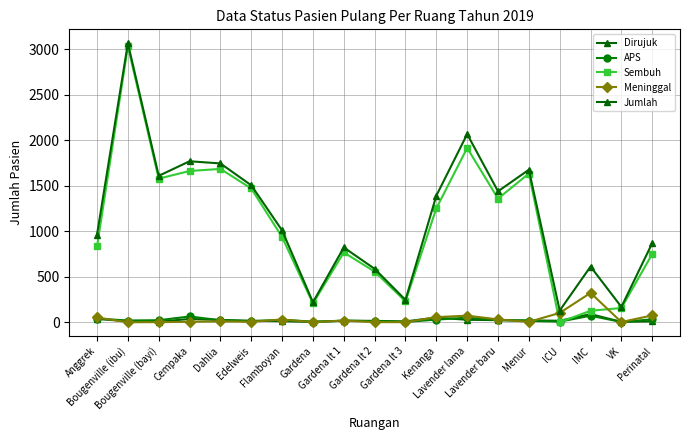

How many lines are shown in the chart?

5